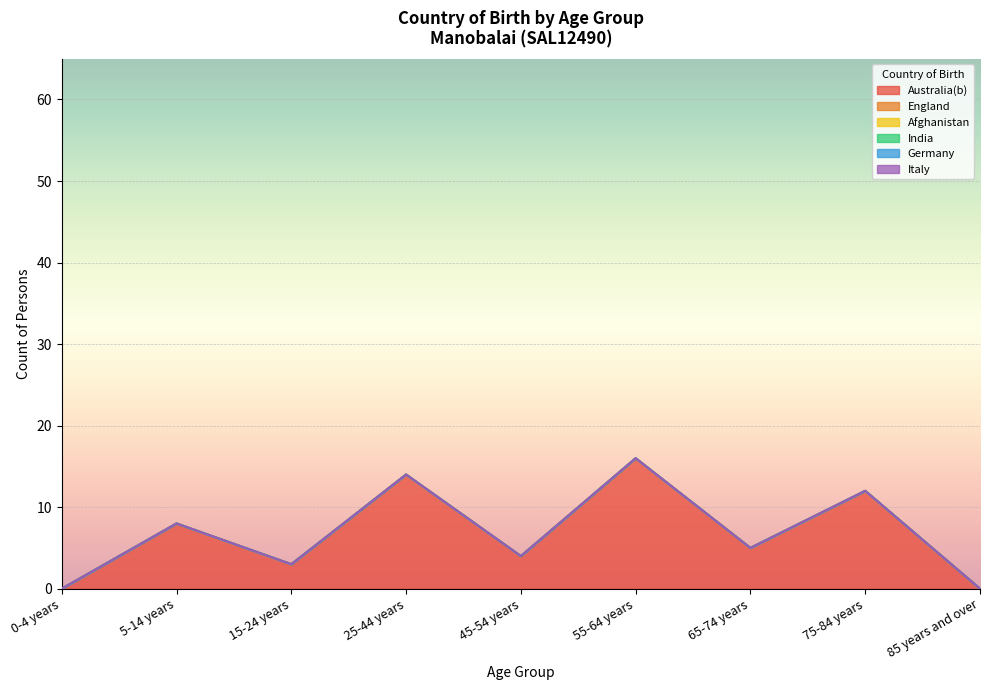

The Australia(b) series shows 12 at 75-84 years. True or false?

True